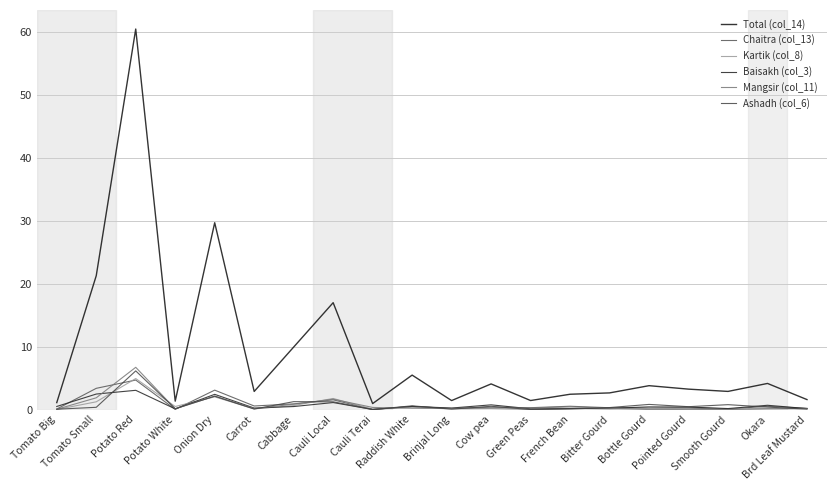

At which category does Total (col_14) reach its first local peak?

Potato Red